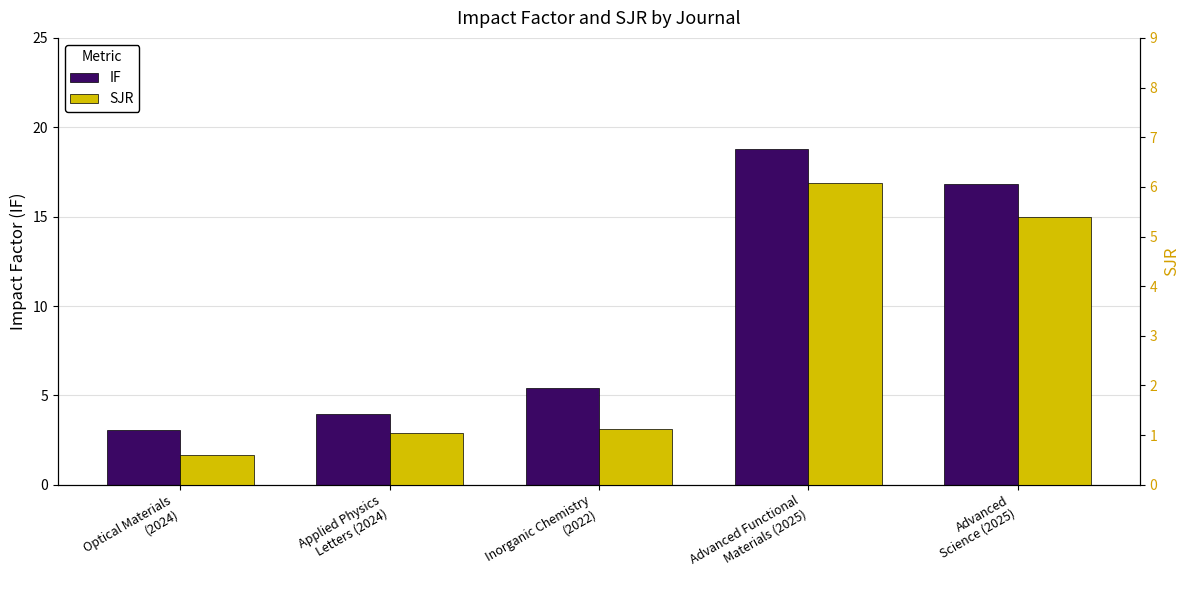

What is the label of the 4th bar from the left?

Advanced Functional
Materials (2025)